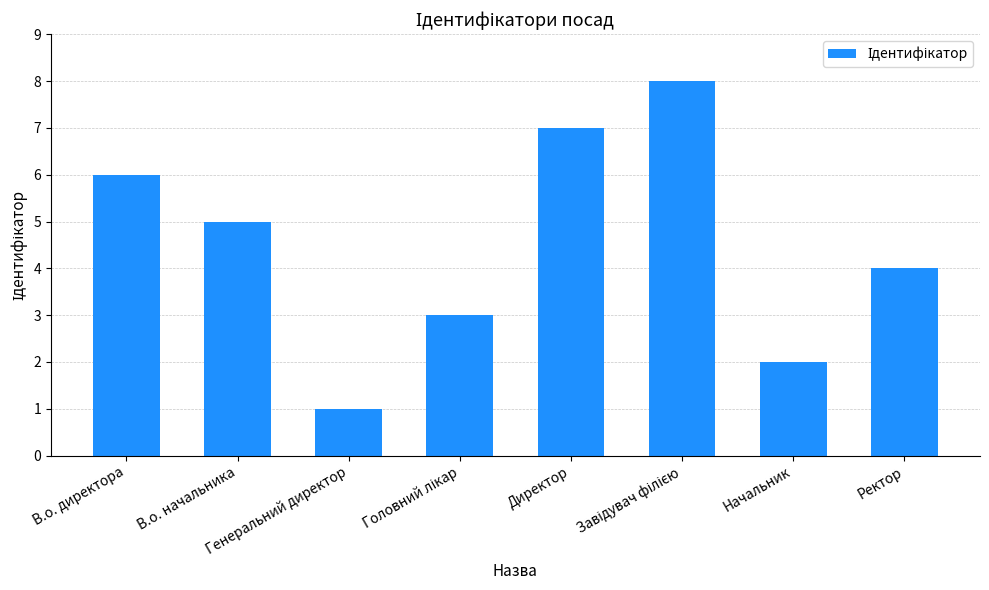

Reading left to right, what are all the values shown in this chart?

6	5	1	3	7	8	2	4